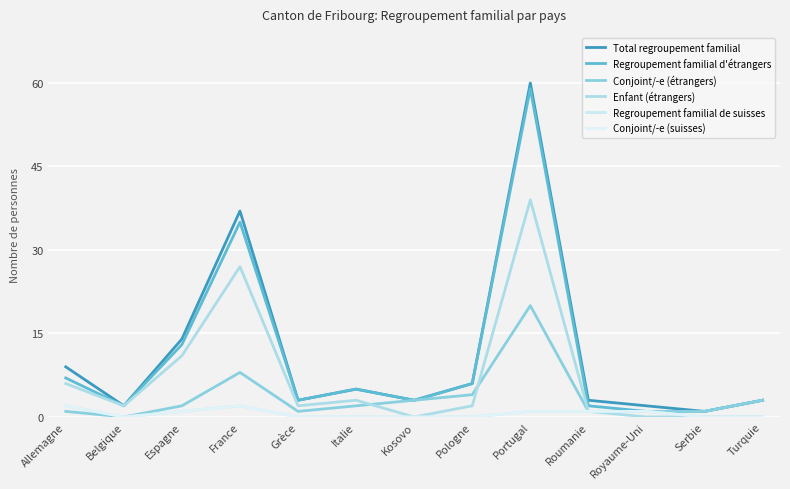

What position from the left is France?

4